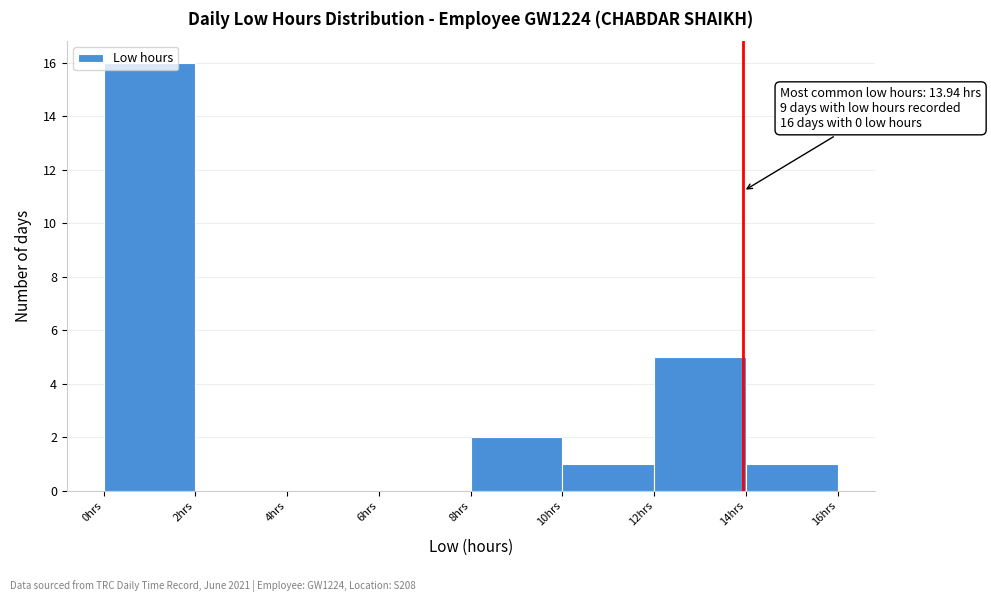

Which range on the x-axis has the tallest bar?

0 to 2